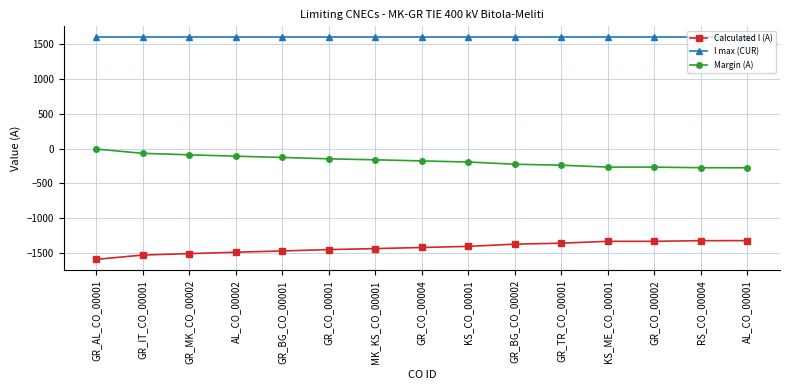

What position from the left is KS_CO_00001?

9